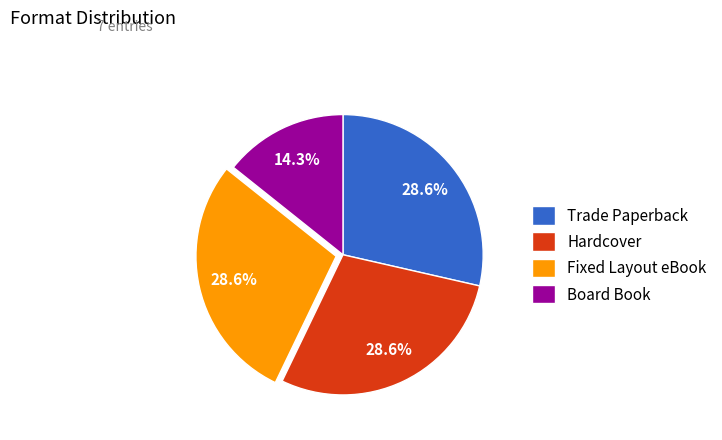

Do Trade Paperback and Board Book together represent more than half of the pie?

No